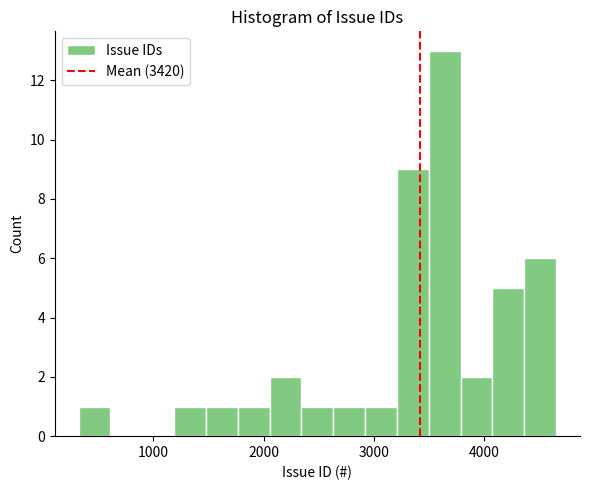

Around what value on the x-axis is the tallest bar? Give the approximate position of its centre, as read against the axis.

3600